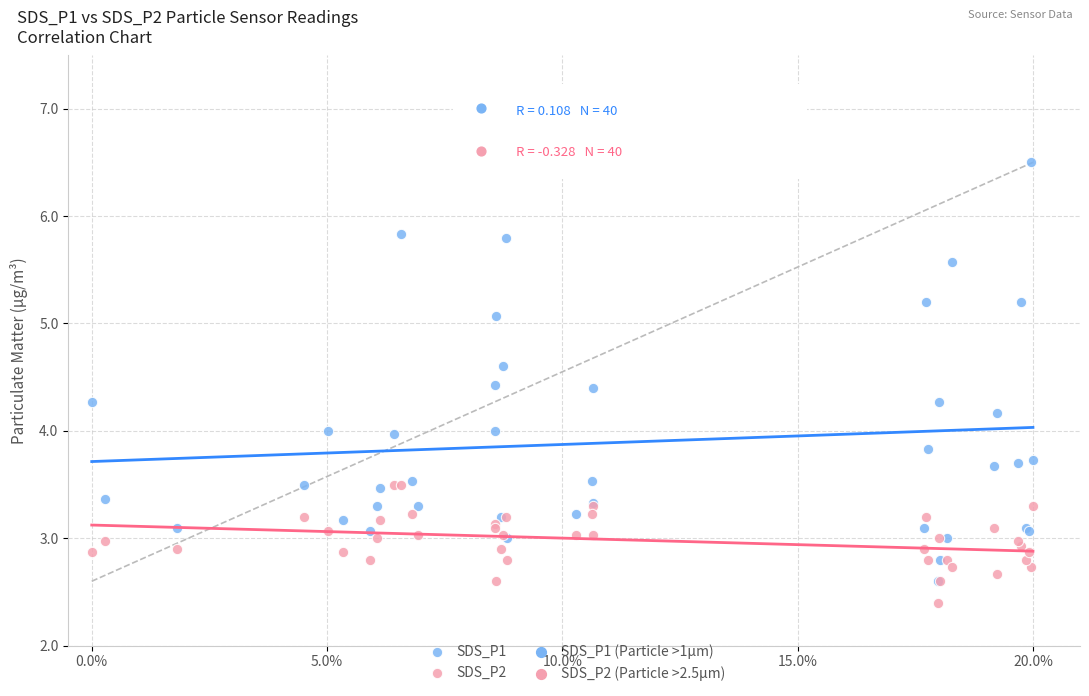

Which series has the widest spread of Y values?

SDS_P1